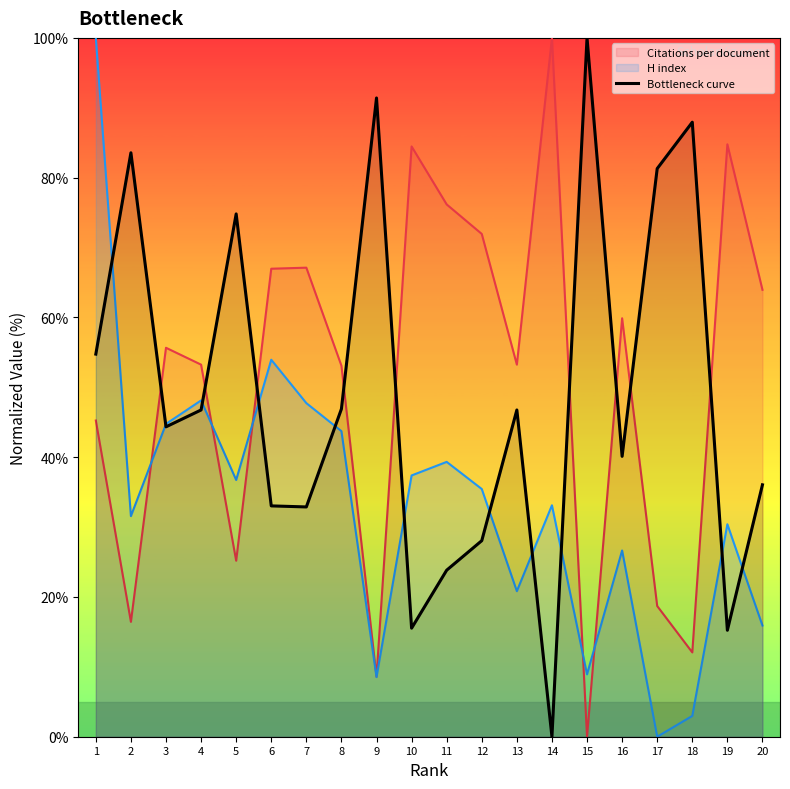

What is the spread (max minus min) of values at 18?

85.0